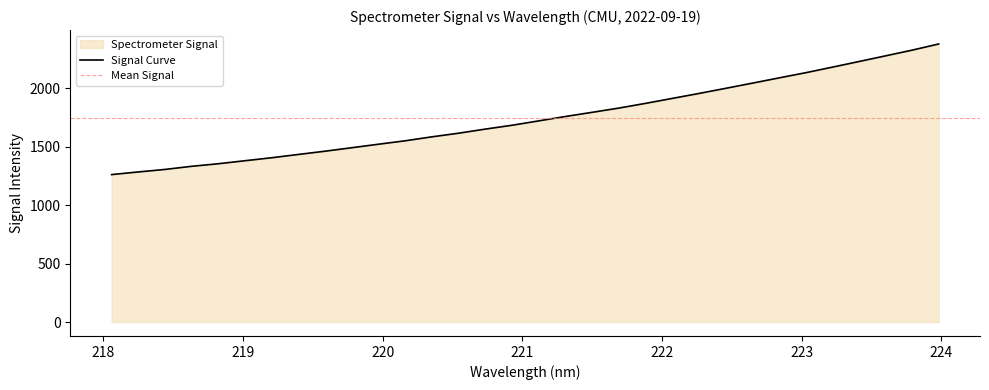

Reading left to right, extract all data points from this chart.

218.0596=1262.4	218.2508=1285.0	218.442=1306.6	218.6332=1333.4	218.8244=1355.3	219.0156=1381.3	219.2067=1406.8	219.3979=1435.0	219.589=1462.8	219.7801=1492.6	219.9712=1522.5	220.1623=1551.9	220.3533=1585.8	220.5444=1616.8	220.7354=1651.9	220.9264=1684.7	221.1174=1722.2	221.3083=1759.6	221.4993=1795.3	221.6902=1831.6	221.8812=1871.9	222.0721=1914.3	222.263=1956.5	222.4538=2000.4	222.6447=2044.6	222.8355=2089.6	223.0264=2133.9	223.2172=2181.5	223.408=2229.8	223.5987=2278.4	223.7895=2327.4	223.9802=2380.3